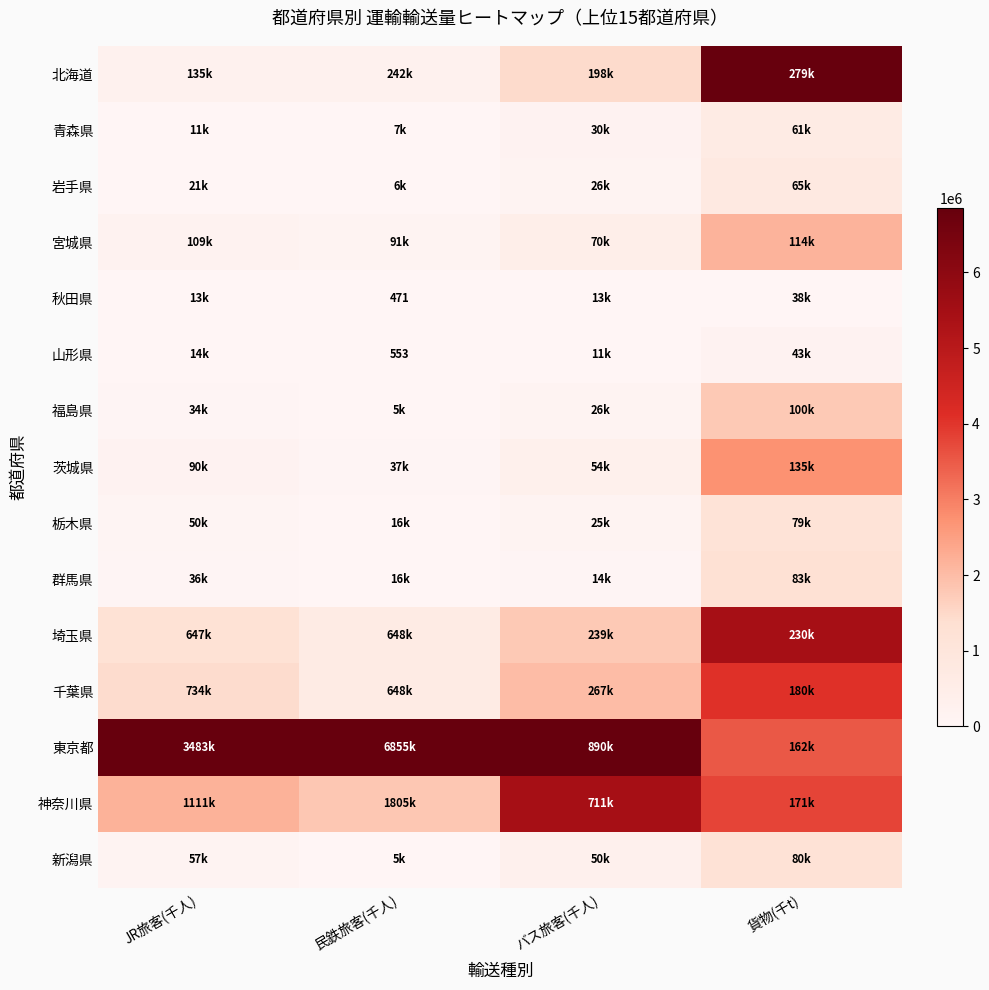

Rank the series at JR旅客(千人) from lowest to highest value.

青森県, 秋田県, 山形県, 岩手県, 福島県, 群馬県, 栃木県, 新潟県, 茨城県, 宮城県, 北海道, 埼玉県, 千葉県, 神奈川県, 東京都